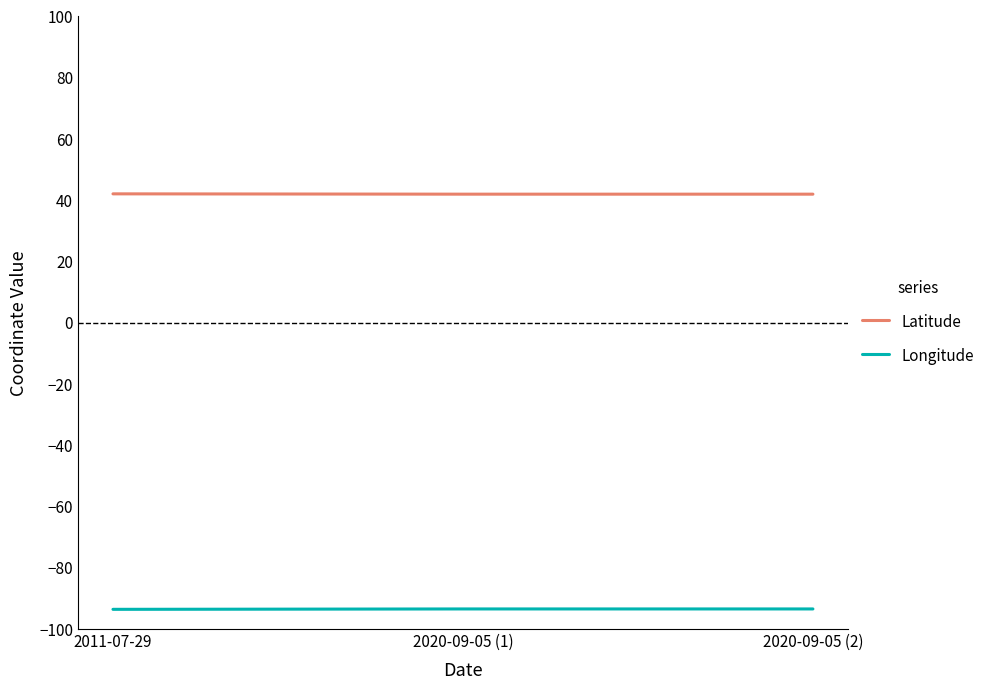

At how many categories does at least one series exceed 15?

3